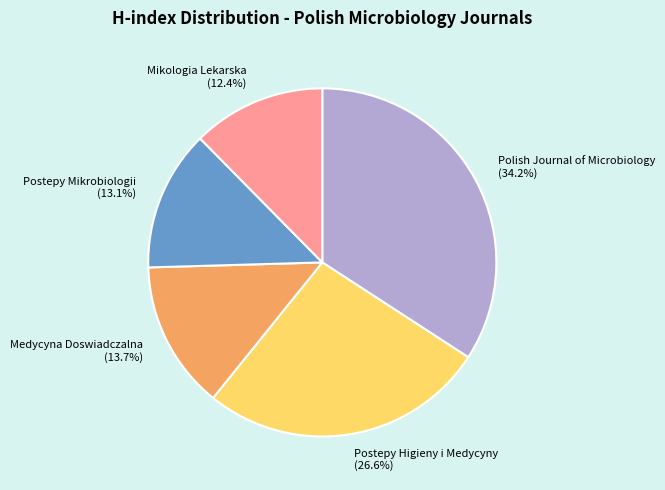

Which slice is the smallest?

Mikologia Lekarska